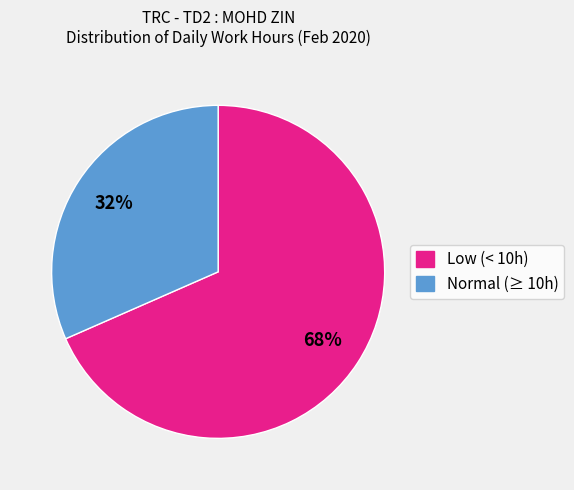

Is there a majority slice in this chart?

Yes